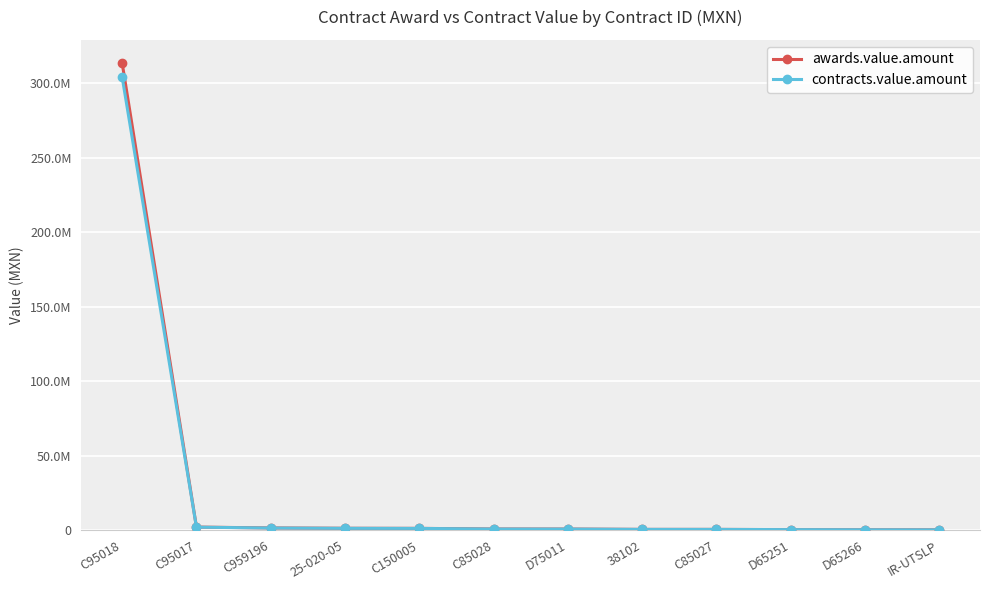

Does the chart have visible grid lines?

Yes